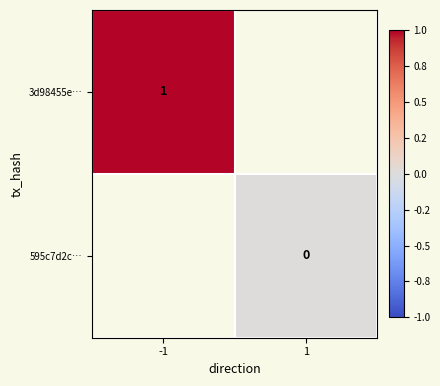

Which label corresponds to the largest value in the chart?

-1